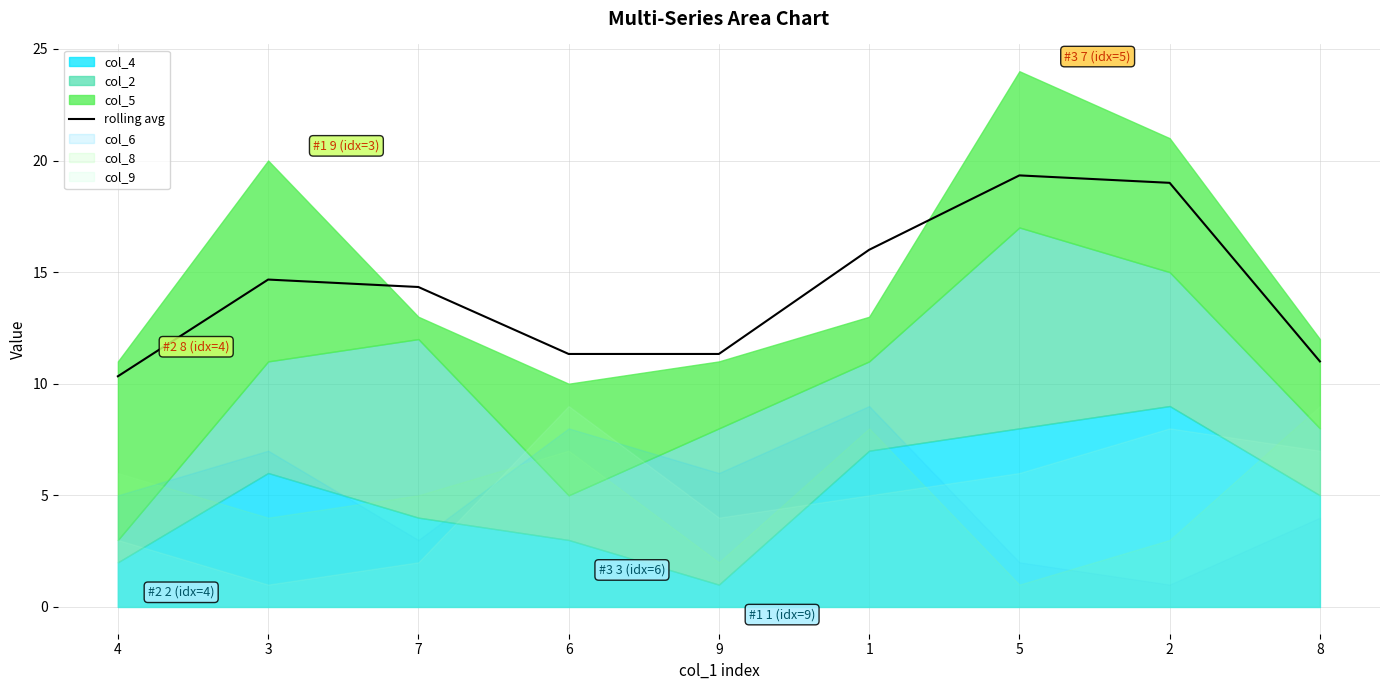

Where is the first local maximum?

3